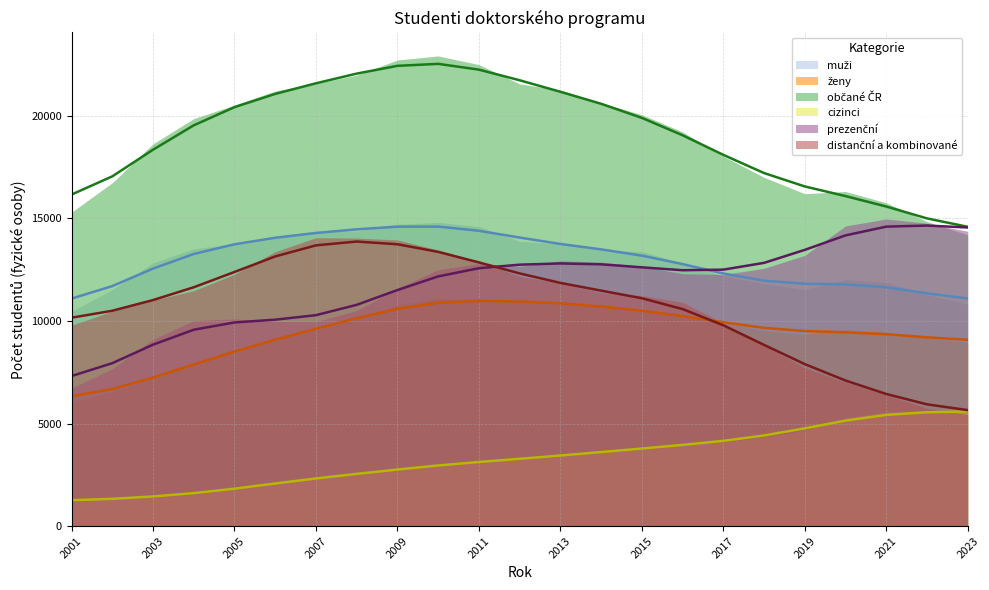

Is it true that muži equals 14600.4 at 2010?

True